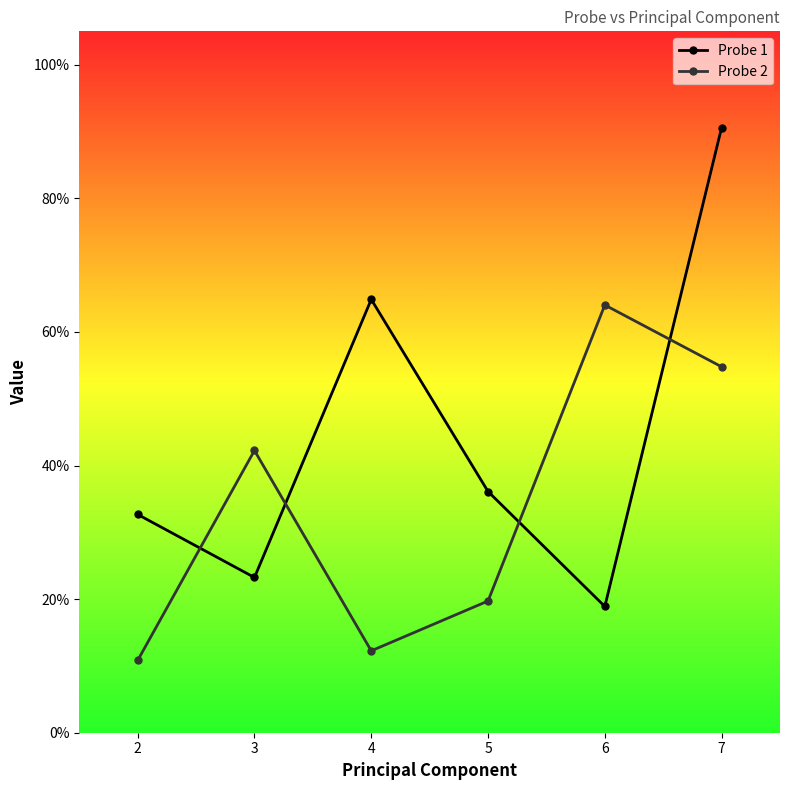

What are all the series names shown in the legend?

Probe 1, Probe 2